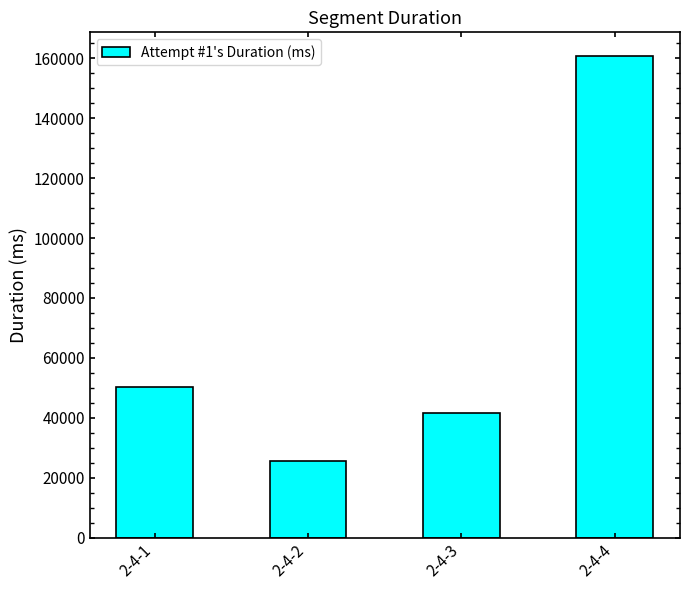

Rank the categories by value from highest to lowest.

2-4-4, 2-4-1, 2-4-3, 2-4-2